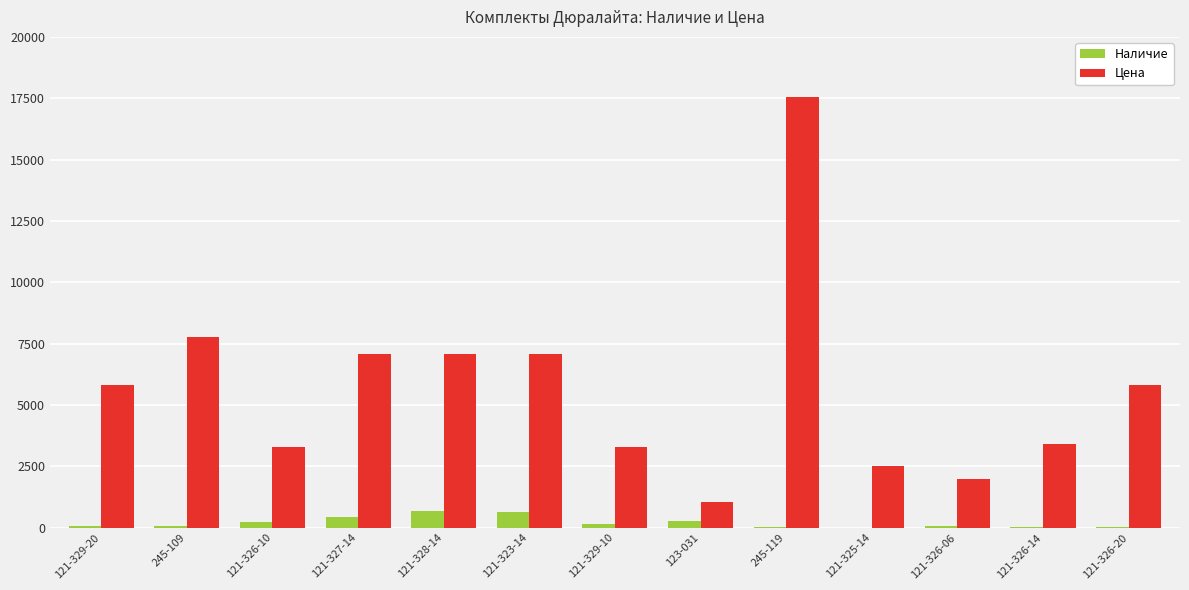

What is the greatest value displayed?

17531